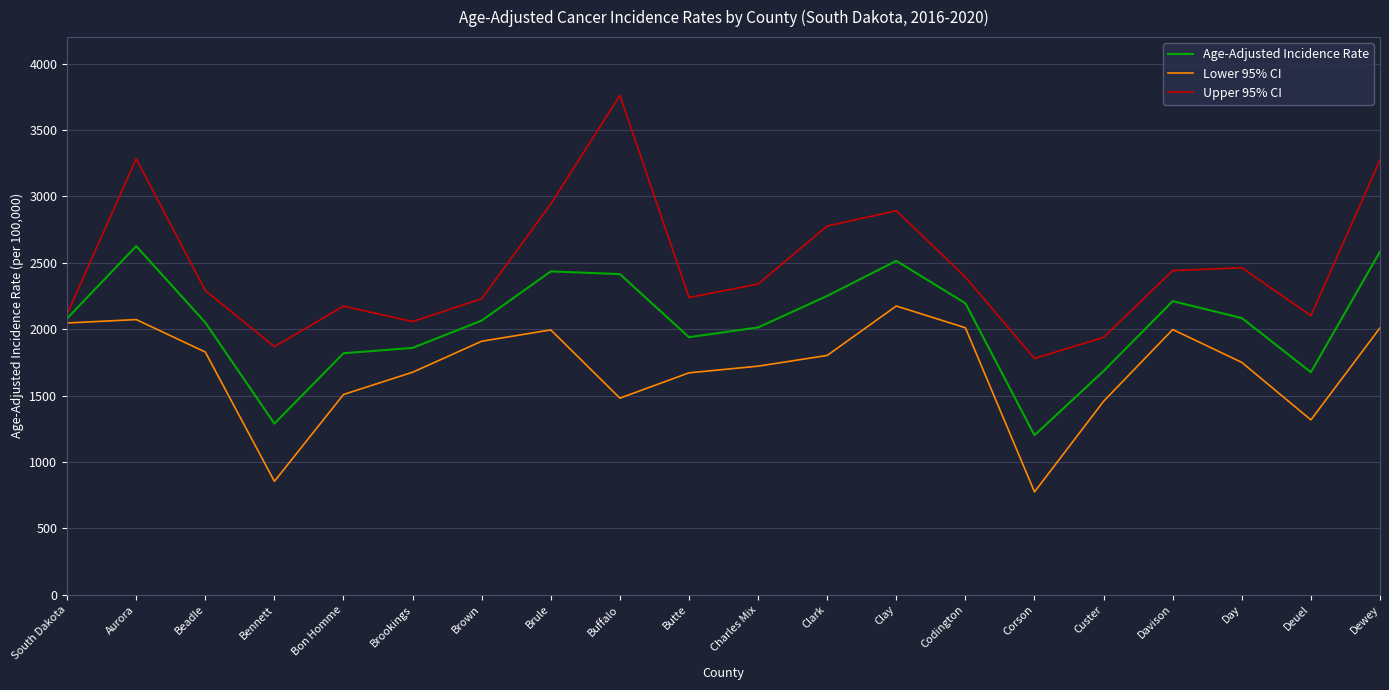

Which series changed the most between Aurora and Bon Homme?

Upper 95% CI